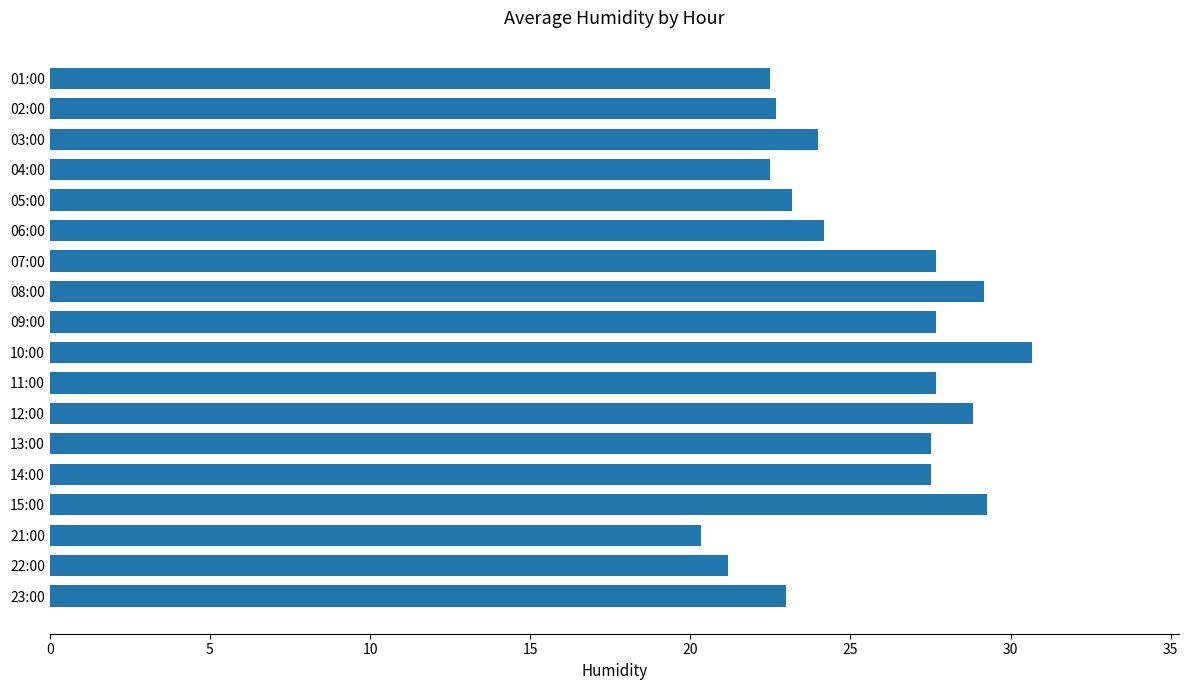

Which has a higher value, 23:00 or 21:00?

23:00